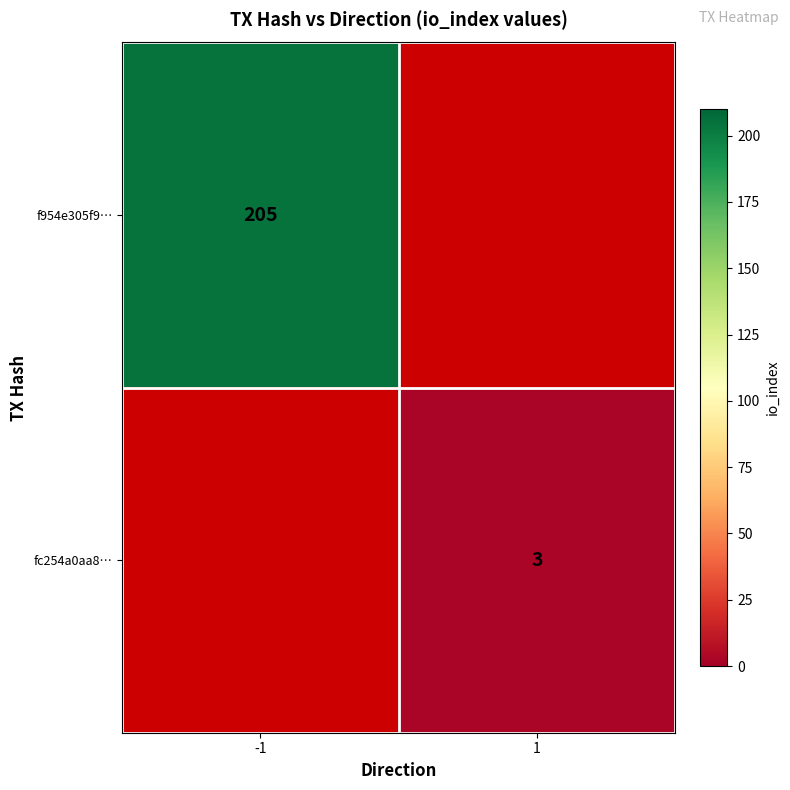

What is the greatest value displayed?

205.0